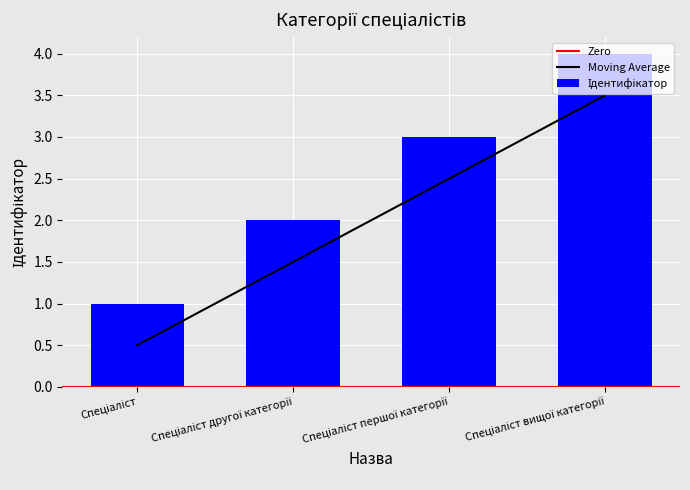

What is the difference between the maximum and minimum values?

3.0